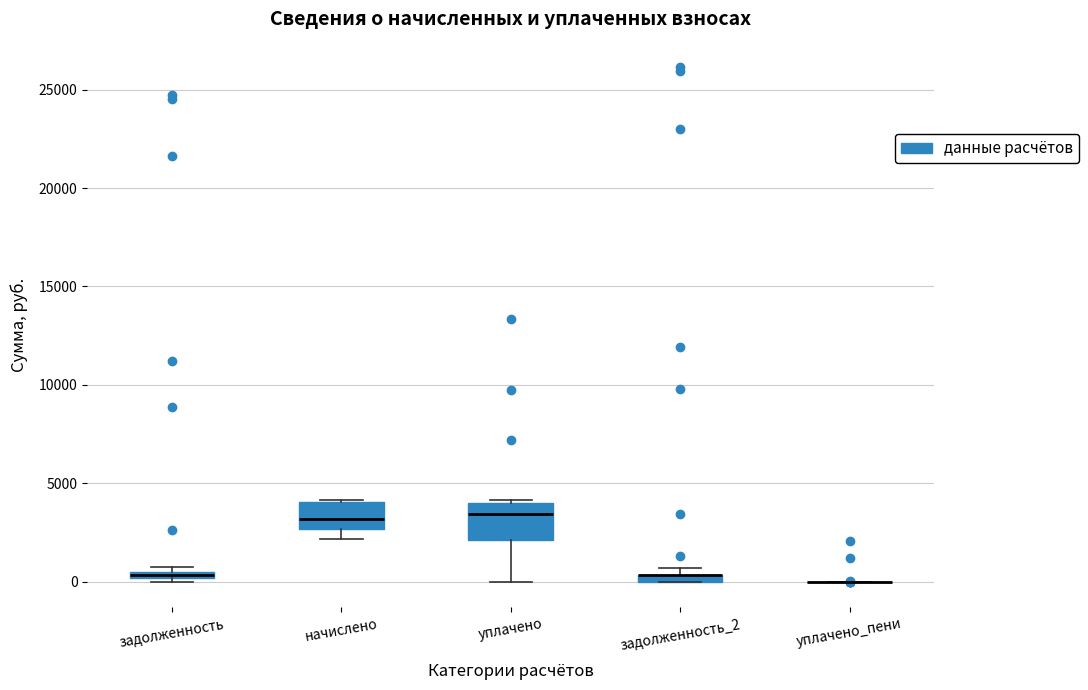

Where does the lower whisker of the box for уплачено end on the y-axis? The values are not printed on the chart, so give them approximately, as read against the axis.

0